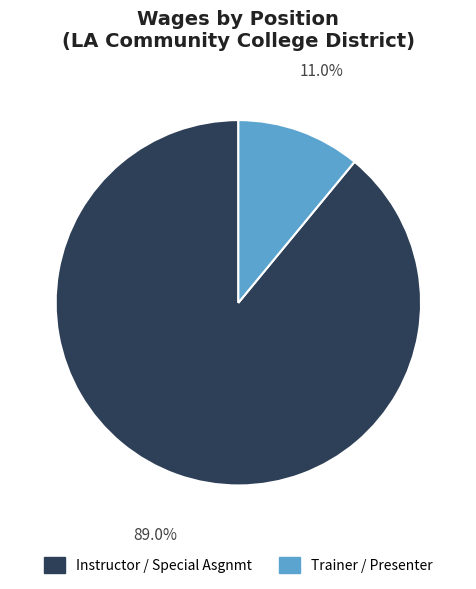

Is there a majority slice in this chart?

Yes